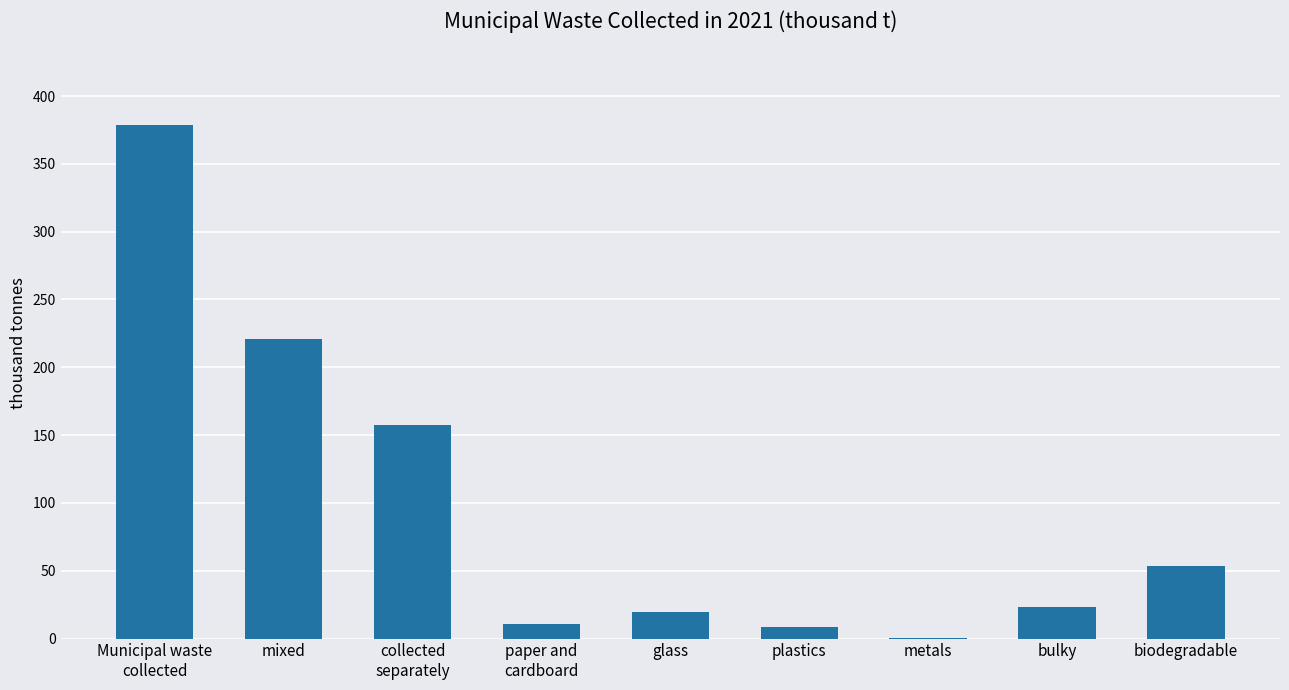

Are the bars horizontal?

No